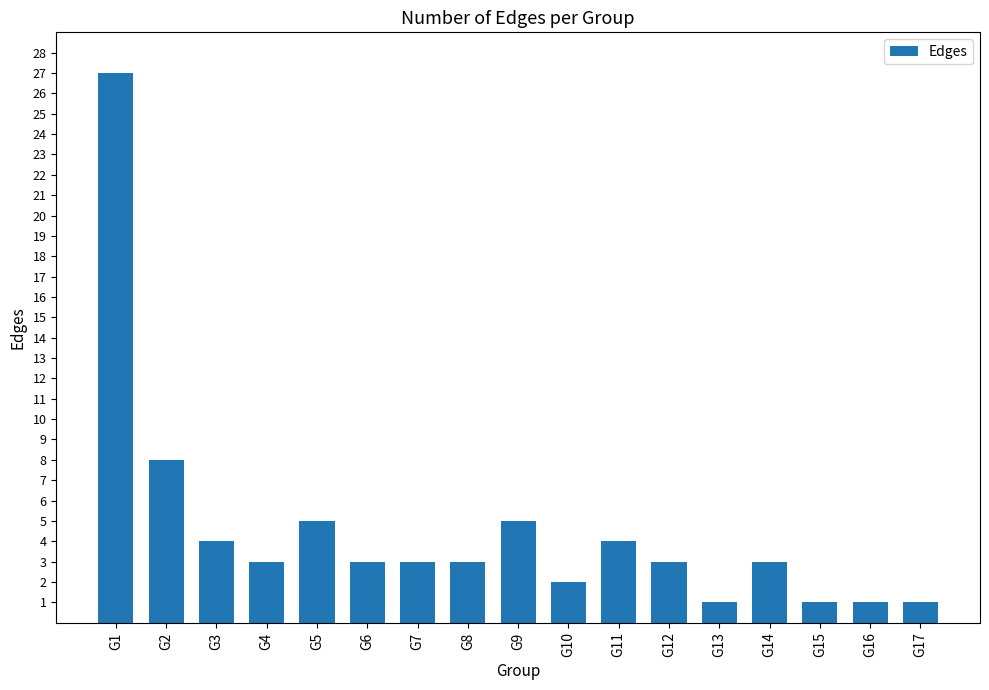

What is the average value?

5